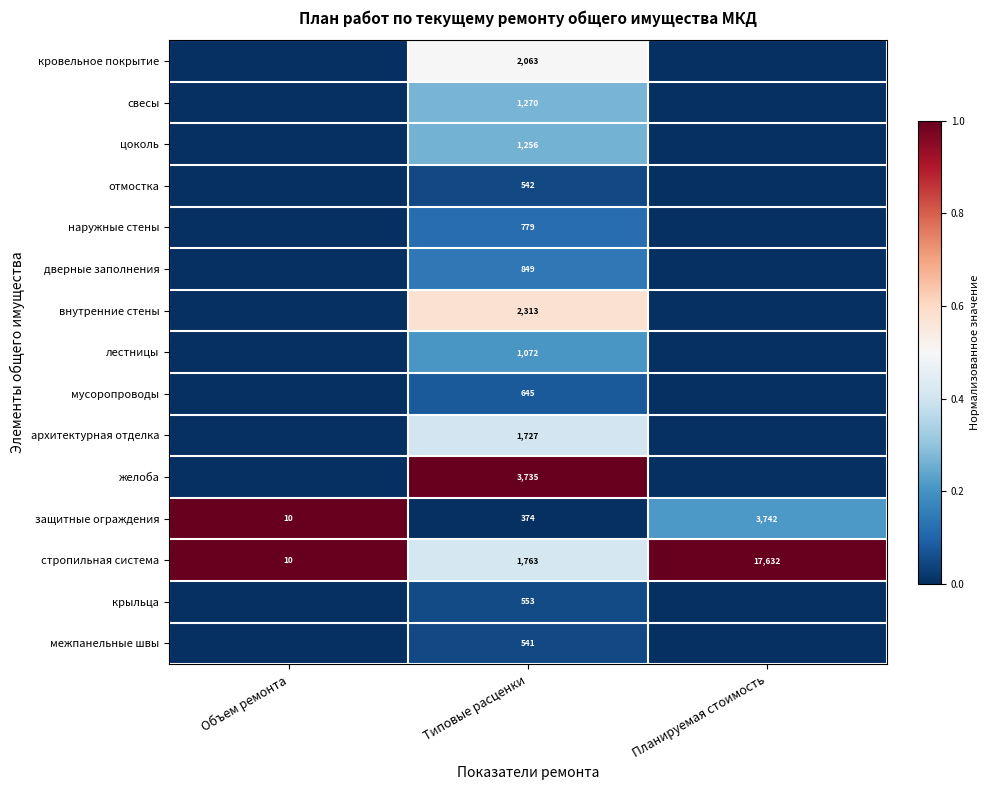

True or false: дверные заполнения has a value of 509 at Типовые расценки.

False